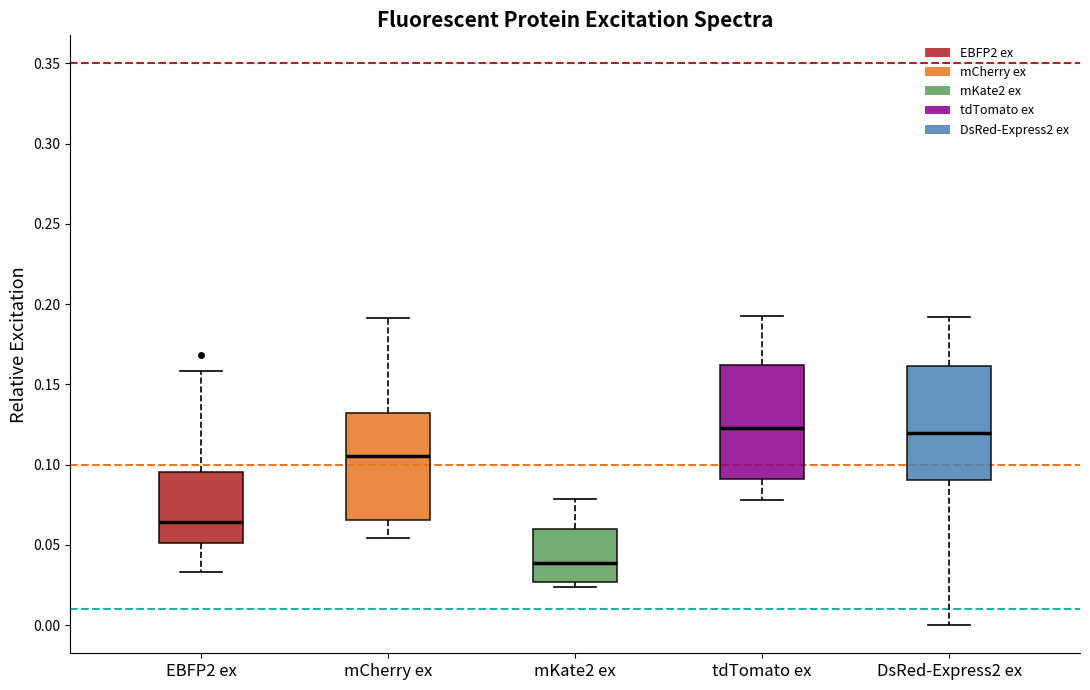

Which box's median line is the lowest?

mKate2 ex